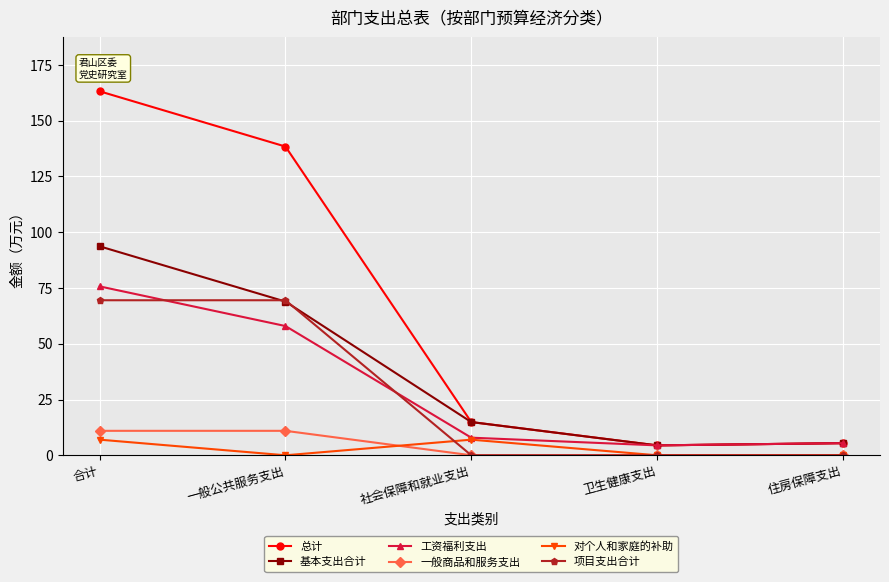

Where is the first local maximum for 对个人和家庭的补助?

社会保障和就业支出